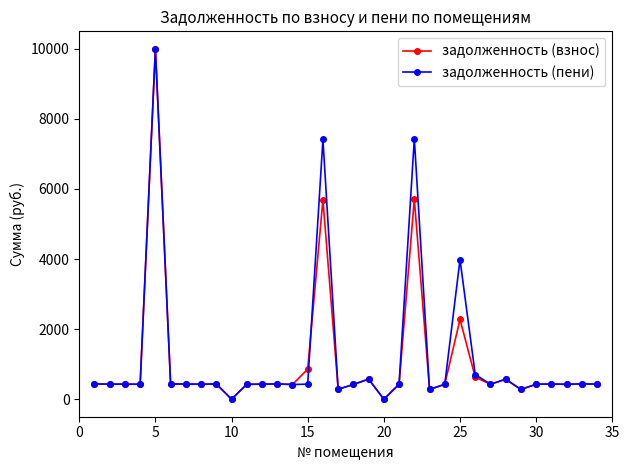

At how many categories does at least one series exceed 3715?

4